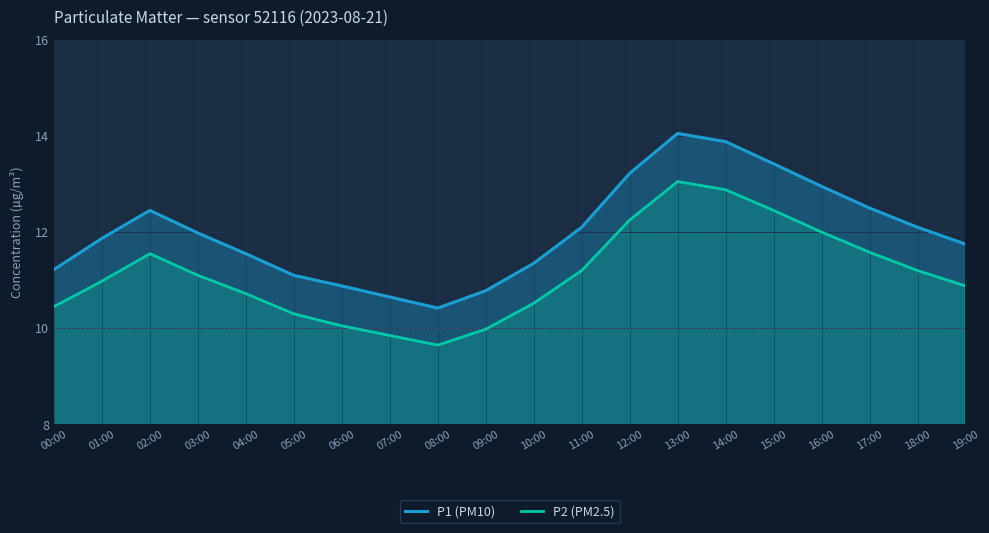

What is the difference between the maximum and minimum values in the P1 (PM10) series?

3.6